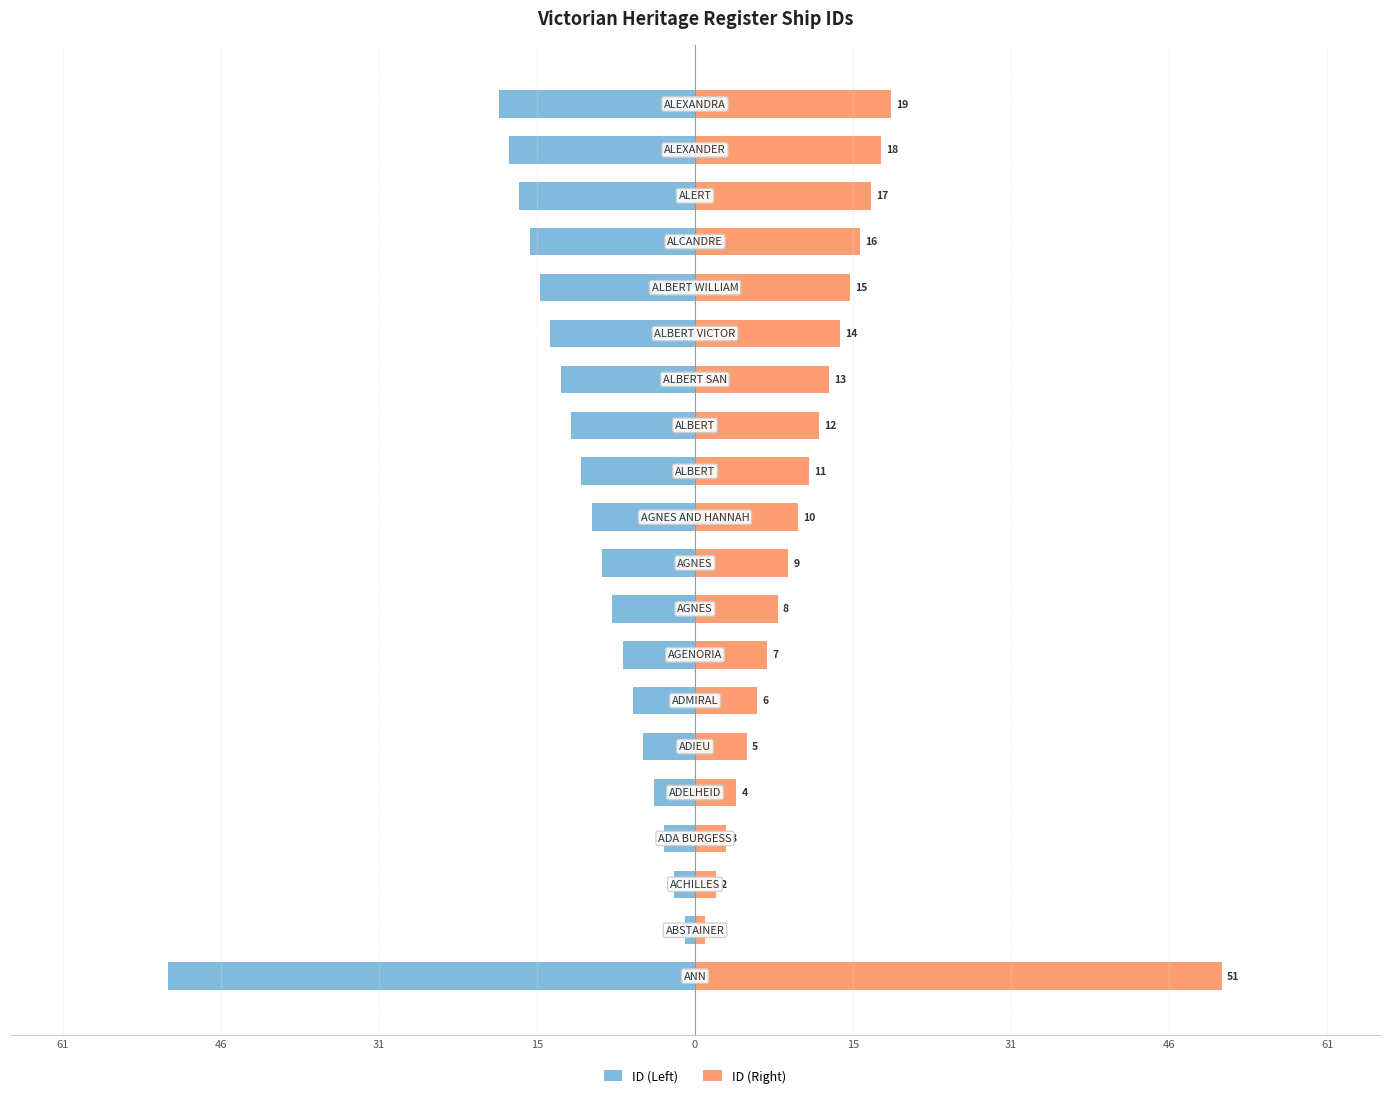

At how many categories does at least one series exceed 33?

1